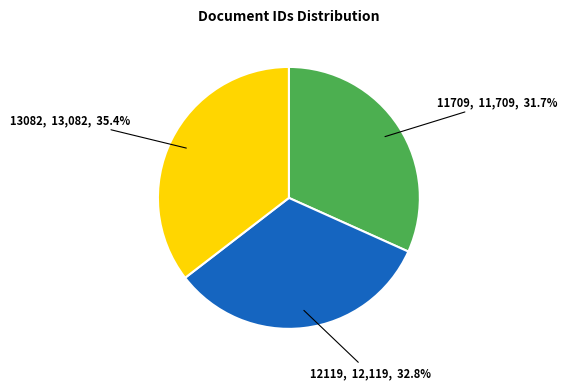

How much of the chart is everything except 13082?

64.6%